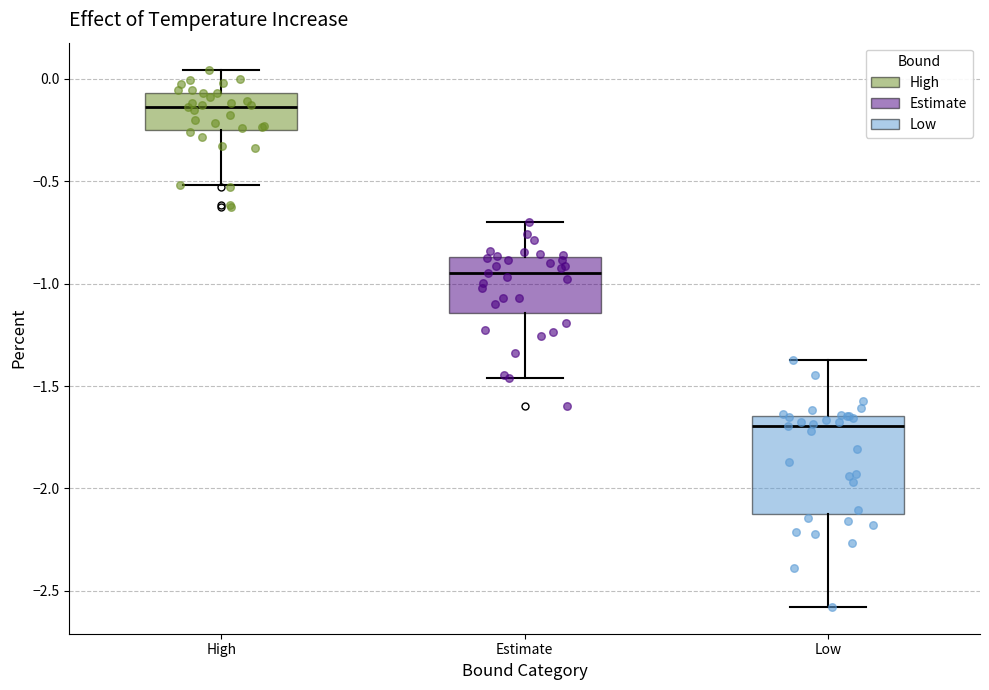

Reading left to right, transcribe this box plot: for each box, give where its median line is, the range the box spans, and where its two whiskers end, as read against the y-axis. The values are not printed on the chart, so give them approximately, as read against the axis.

High: median -0.15, box -0.25 to -0.05, whiskers -0.50 to 0.05
Estimate: median -0.95, box -1.15 to -0.85, whiskers -1.45 to -0.70
Low: median -1.70, box -2.10 to -1.65, whiskers -2.60 to -1.35